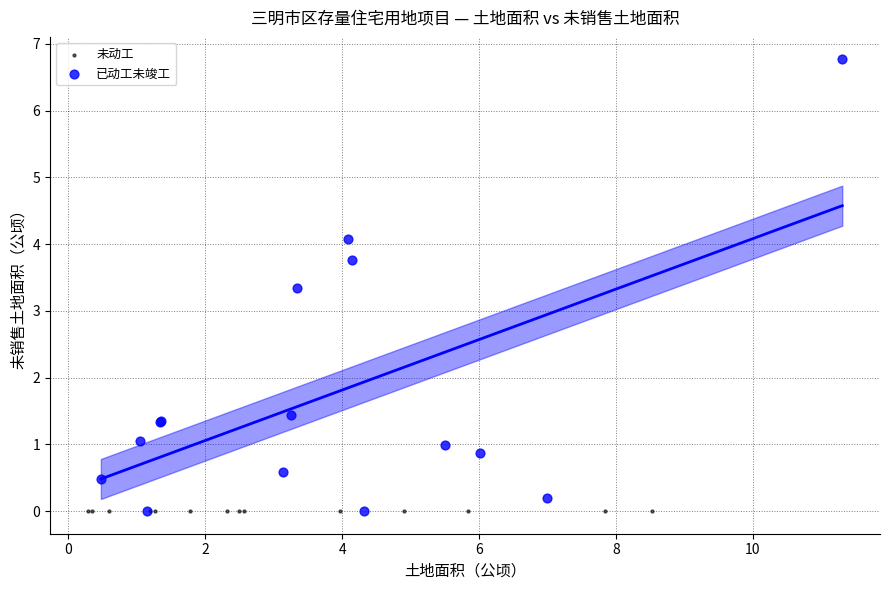

What are all the series names shown in the legend?

未动工, 已动工未竣工